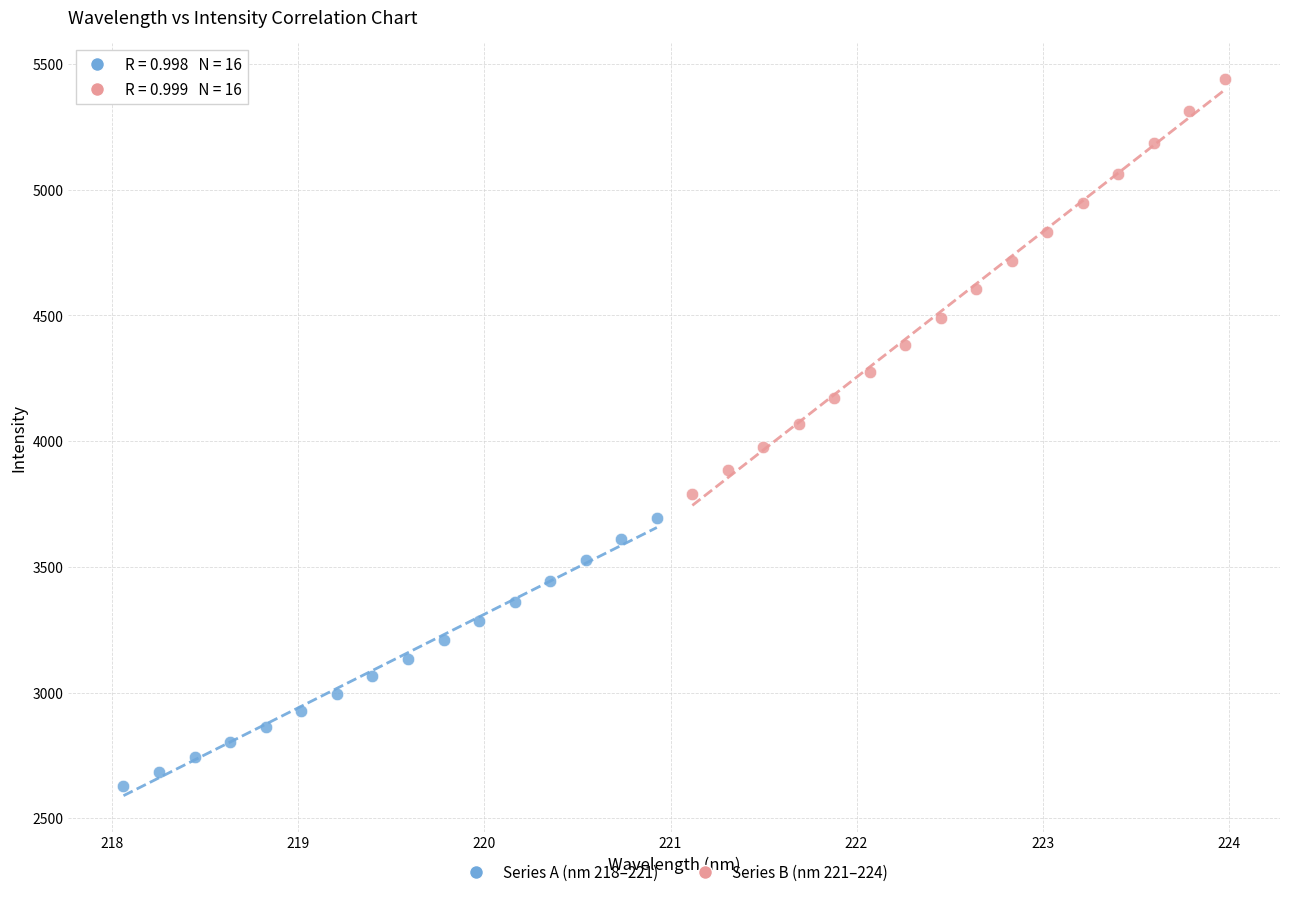

Which series has the largest Y range (max minus min)?

Series B (nm 221–224)